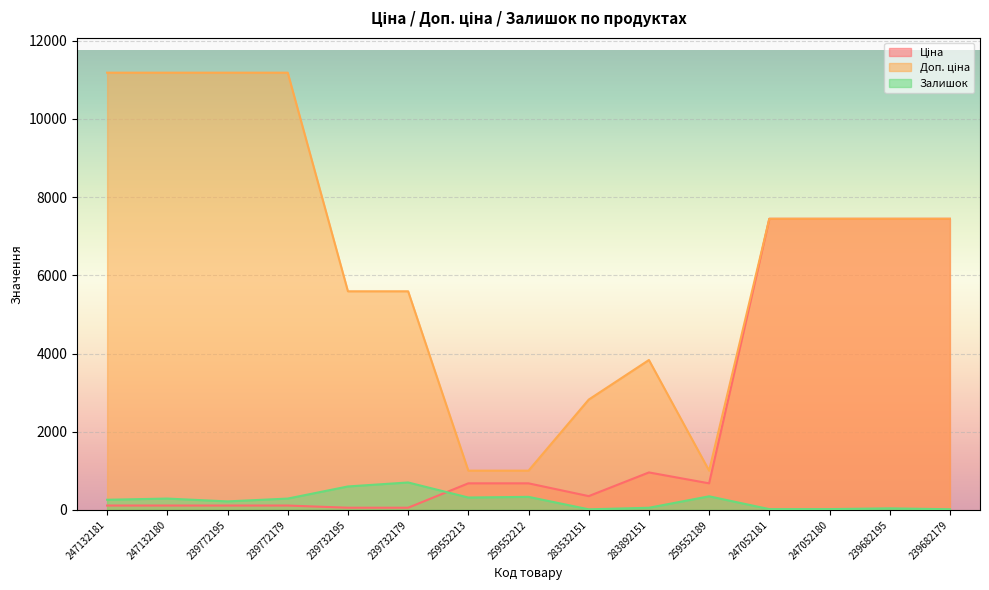

Which series has the widest spread of values?

Доп. ціна